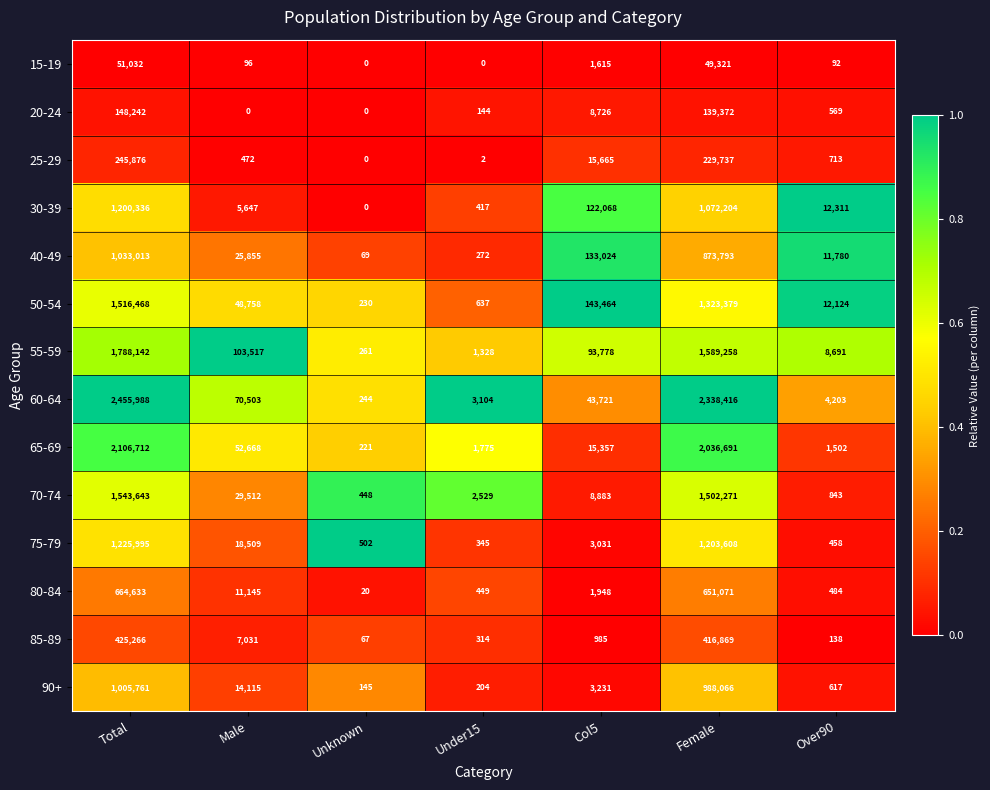

List the series in order of their peak value, lowest first.

15-19, 20-24, 25-29, 85-89, 80-84, 90+, 40-49, 30-39, 75-79, 50-54, 70-74, 55-59, 65-69, 60-64